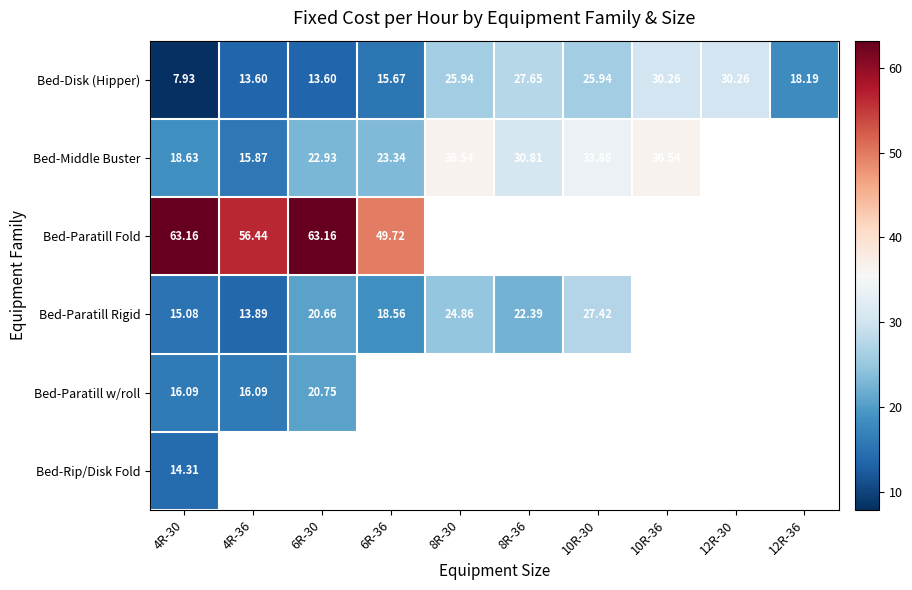

Is the value of Bed-Paratill Rigid at 6R-36 greater than the value of Bed-Disk (Hipper) at 10R-30?

No